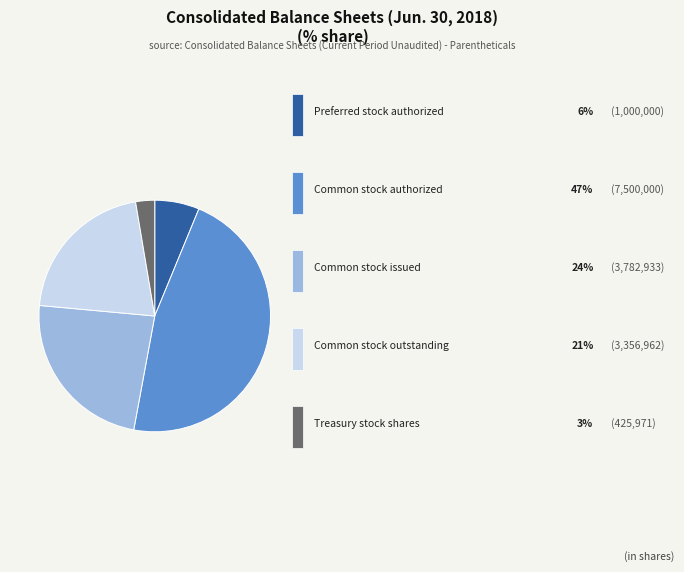

Is there any slice that represents more than half of the pie?

No